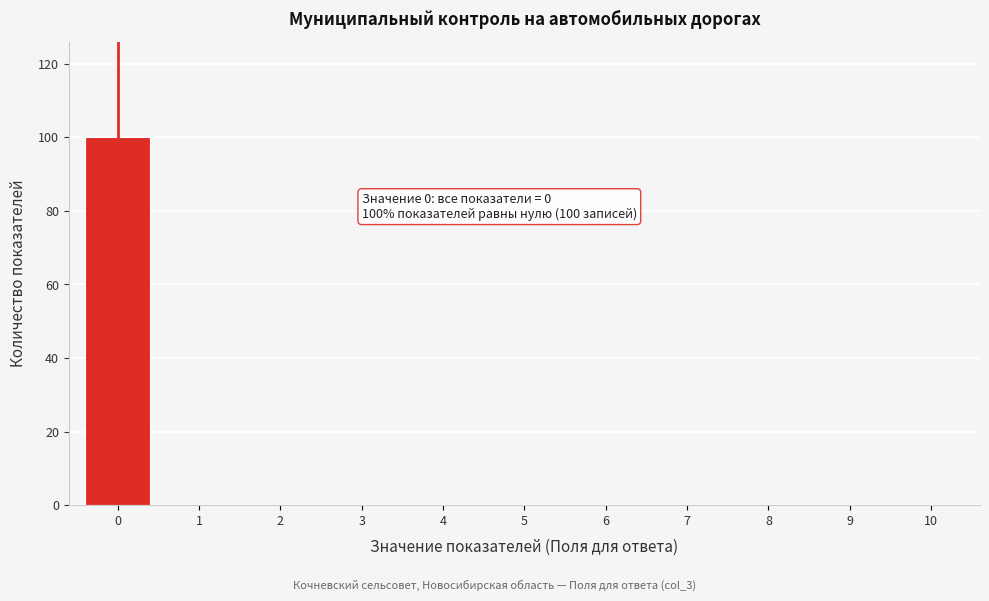

Reading right to left, extract all data points from this chart.

10=0	9=0	8=0	7=0	6=0	5=0	4=0	3=0	2=0	1=0	0=100